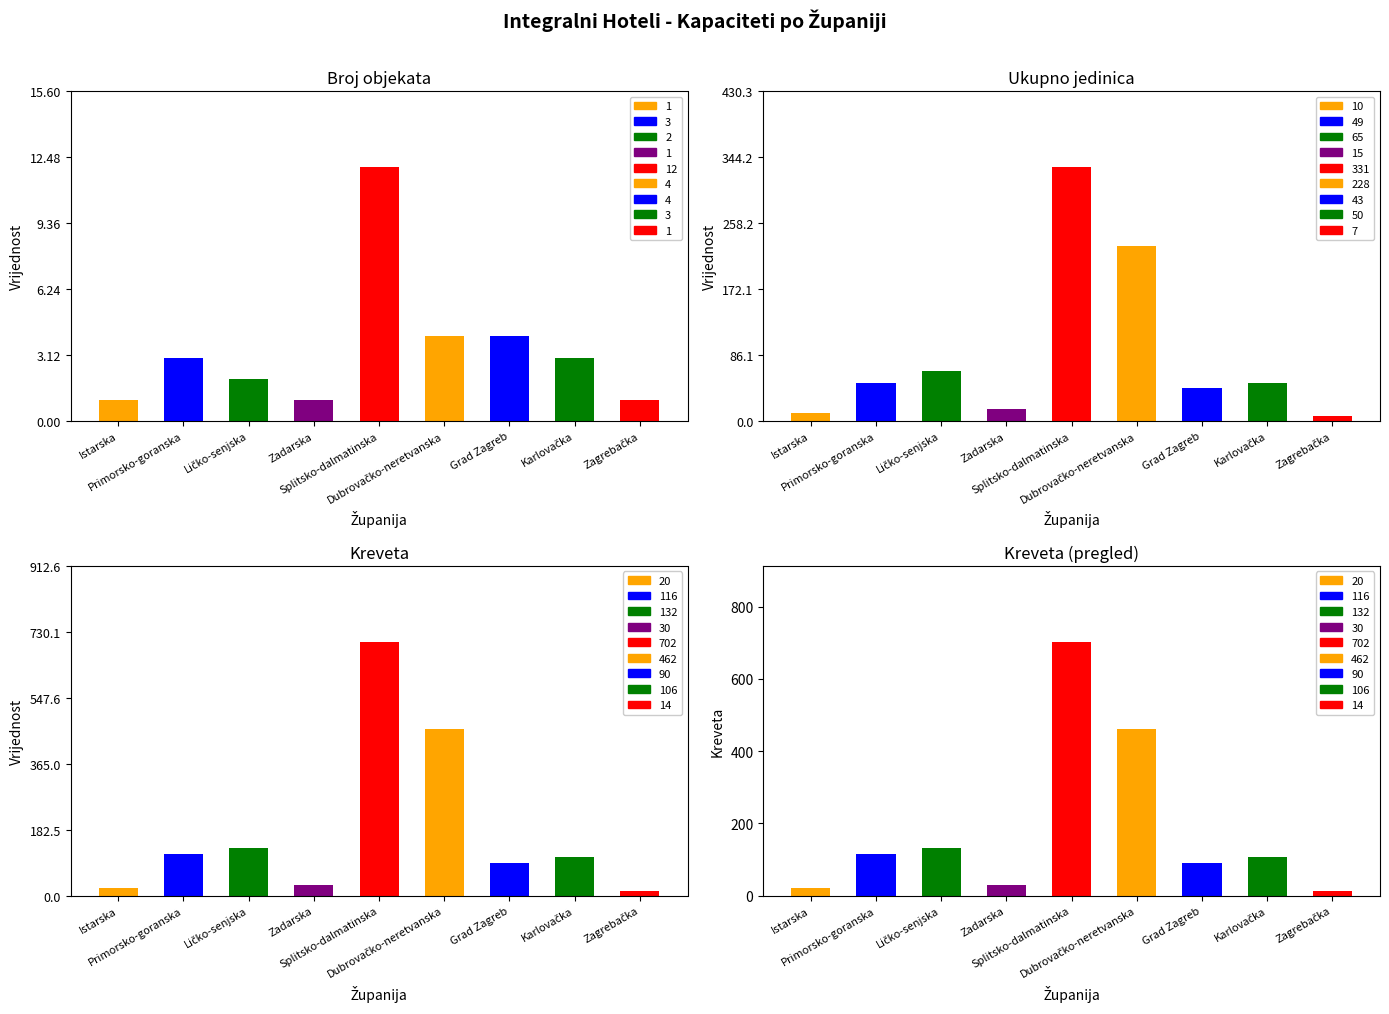

What is the label of the 8th bar from the right?

Primorsko-goranska